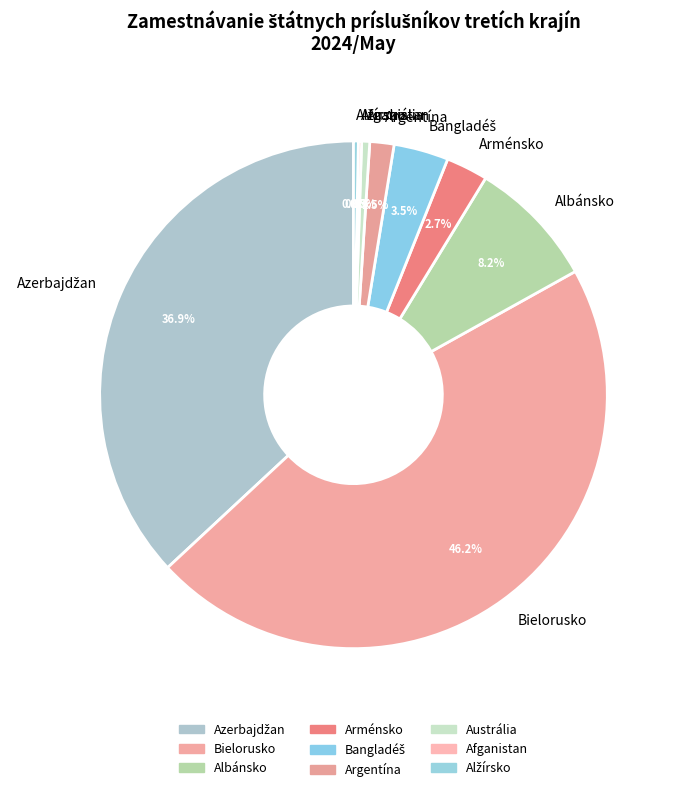

What portion of the pie excludes Austrália?

99.5%